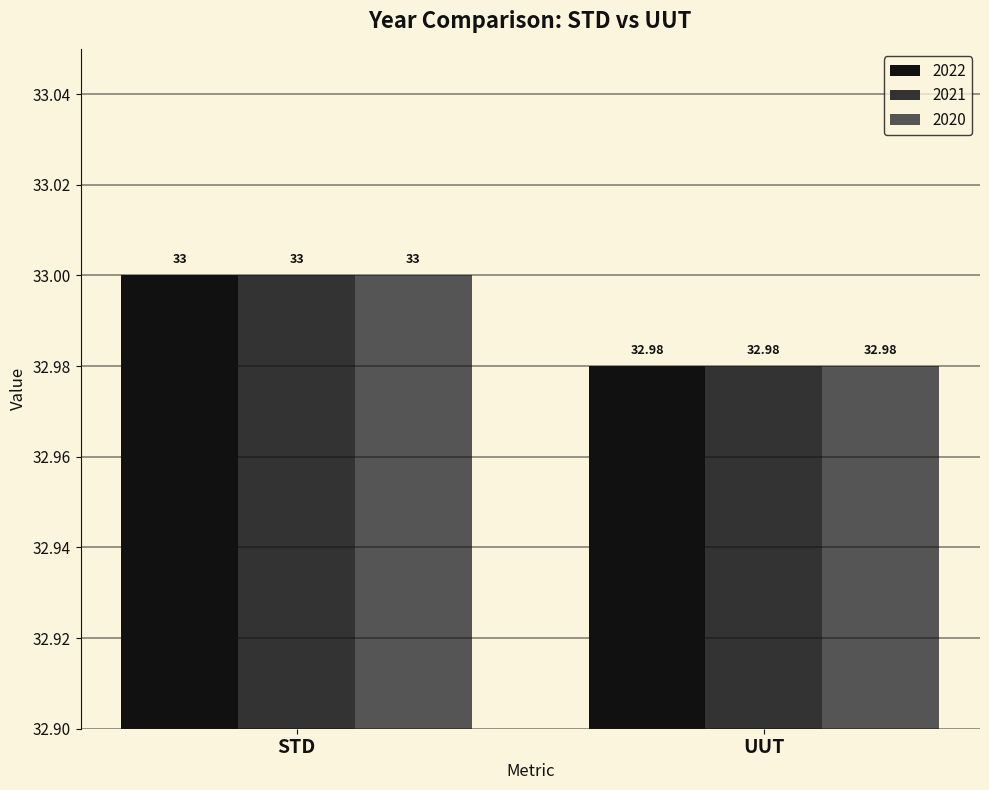

Where is 2022 nearest to the value 32?

UUT